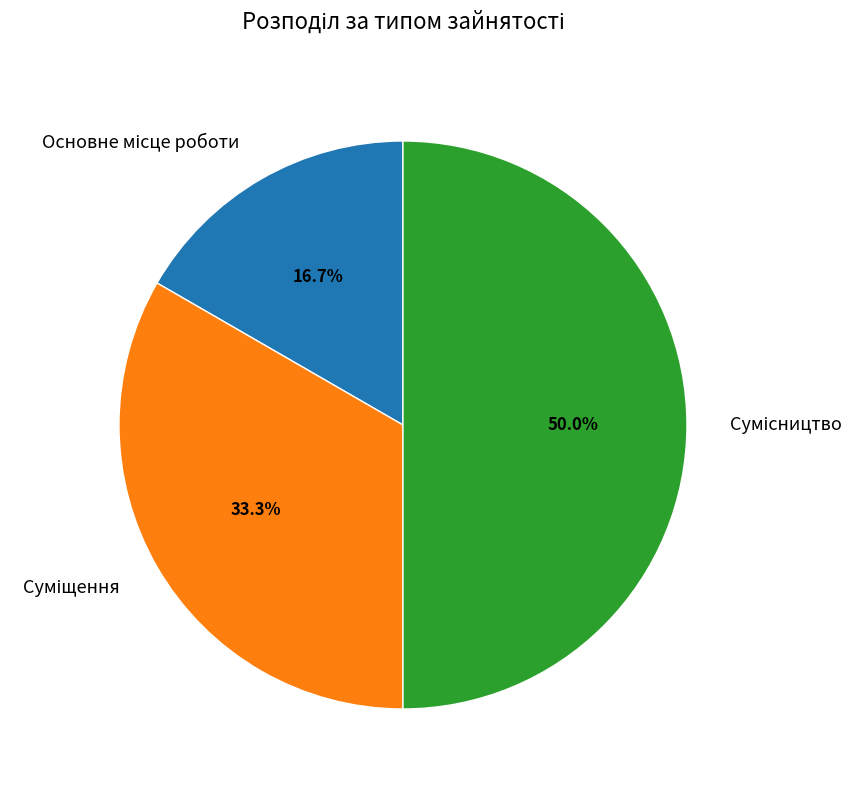

To the nearest percent, what portion does Основне місце роботи represent?

17%